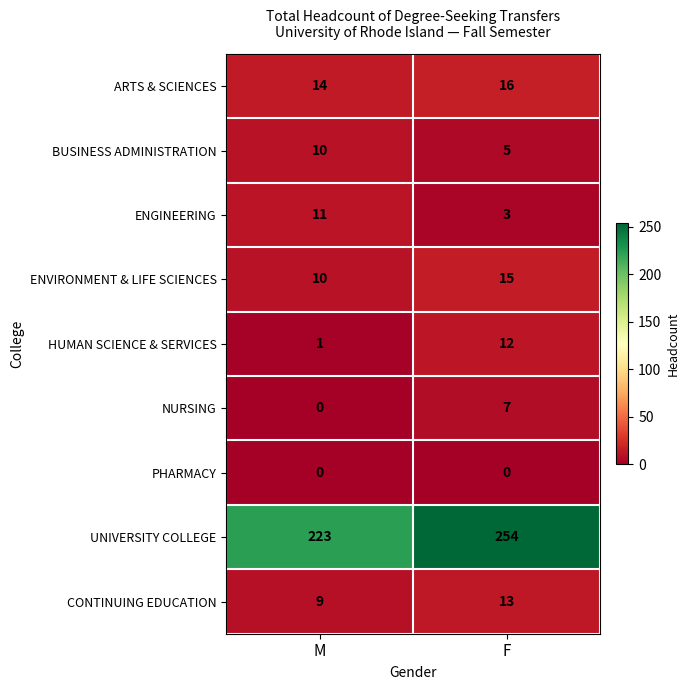

What is the difference between the BUSINESS ADMINISTRATION values at M and F?

5